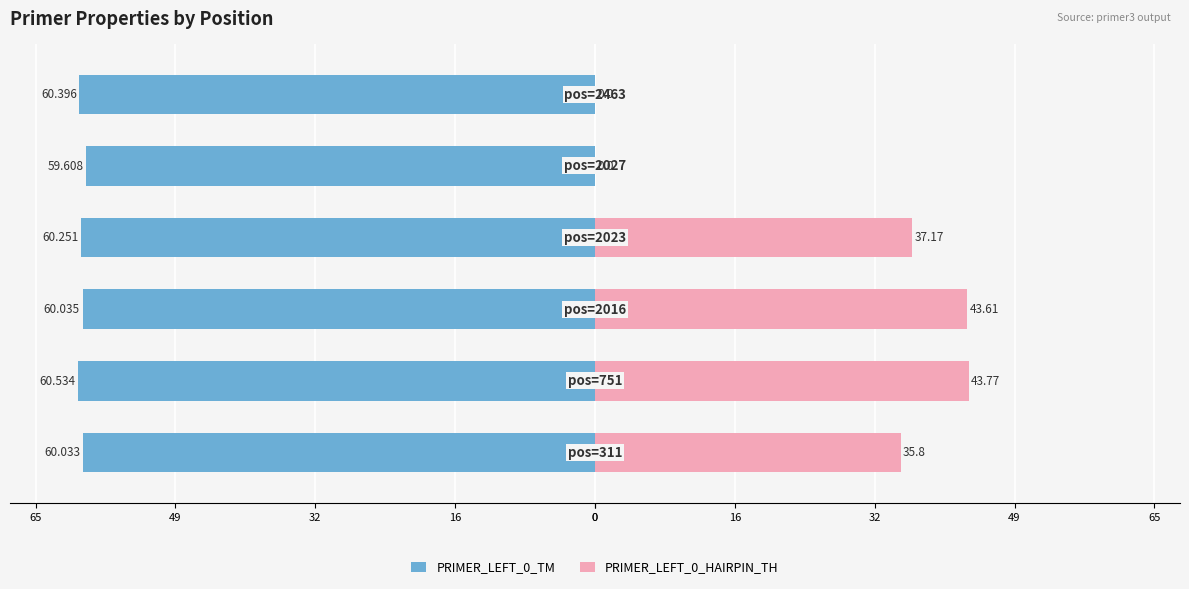

At how many categories does at least one series exceed -39?

6